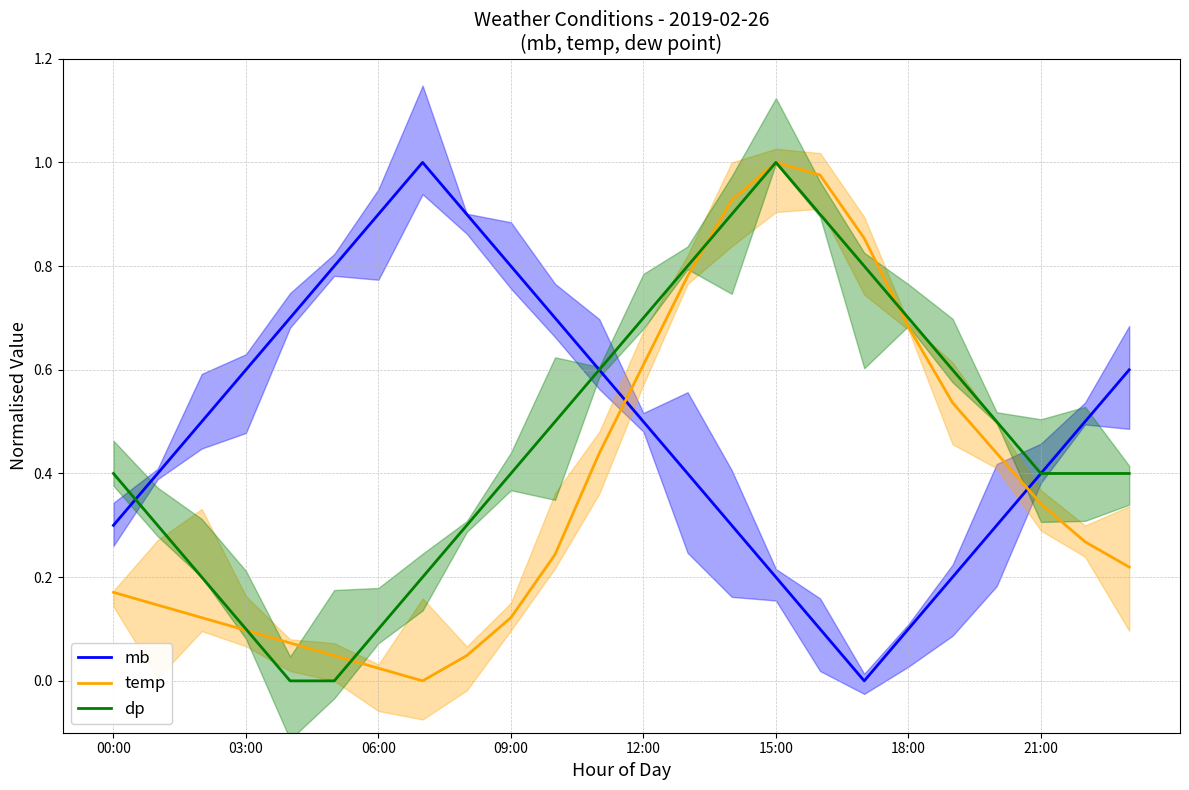

Does the chart display data point markers on the line(s)?

No